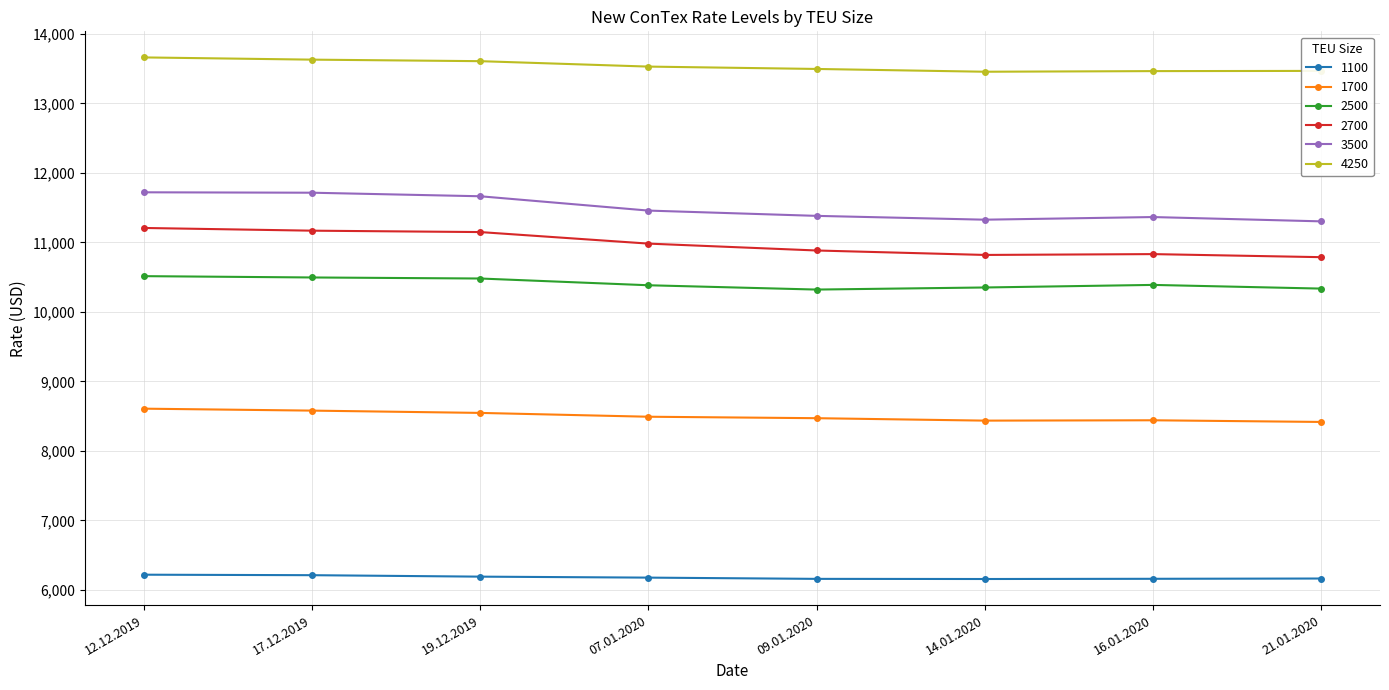

What is the sum of all 4250 values?

108299